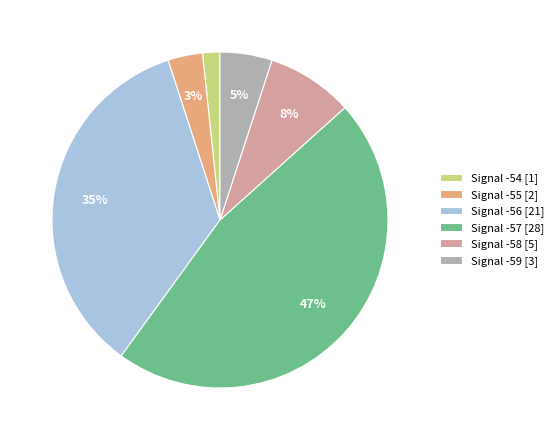

To the nearest percent, what percentage of the pie is Signal -55 [2]?

3%